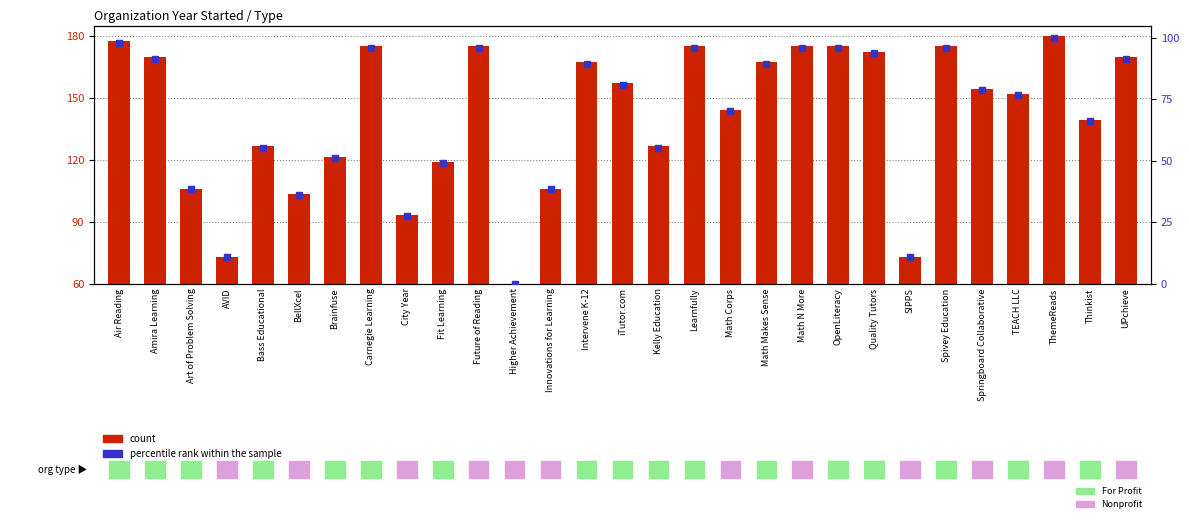

Which series has the largest Y range (max minus min)?

count